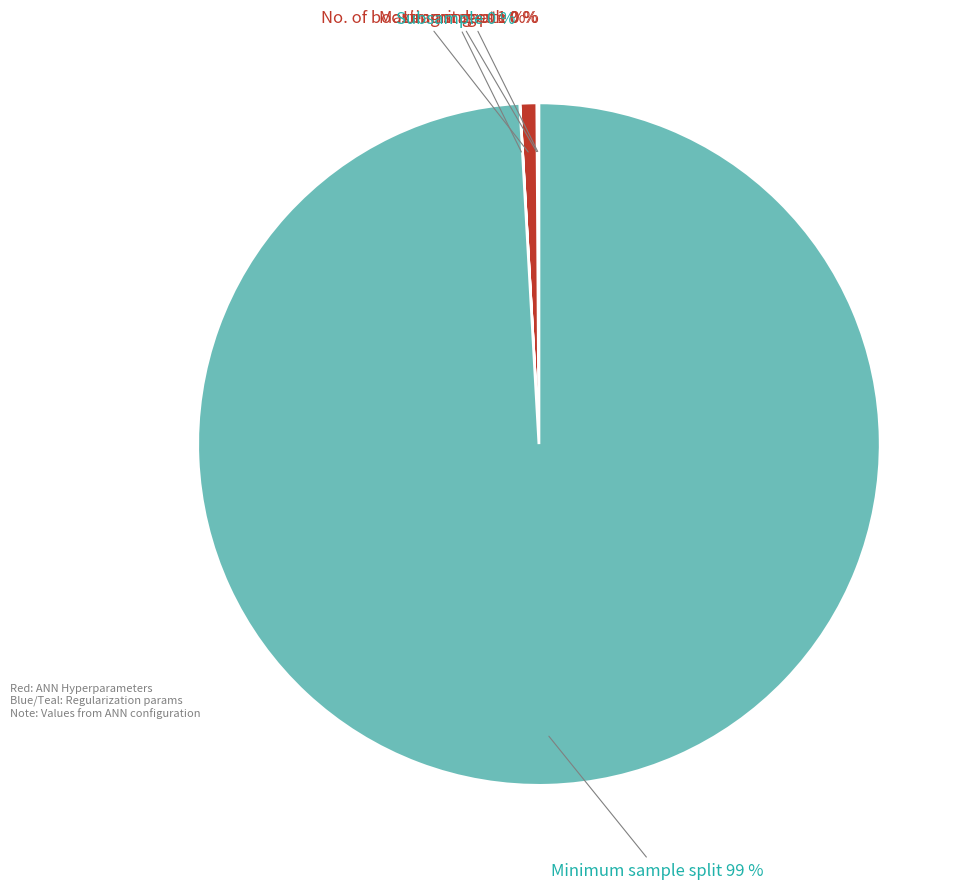

Is it true that No. of boosting stages is 1% of the pie?

True